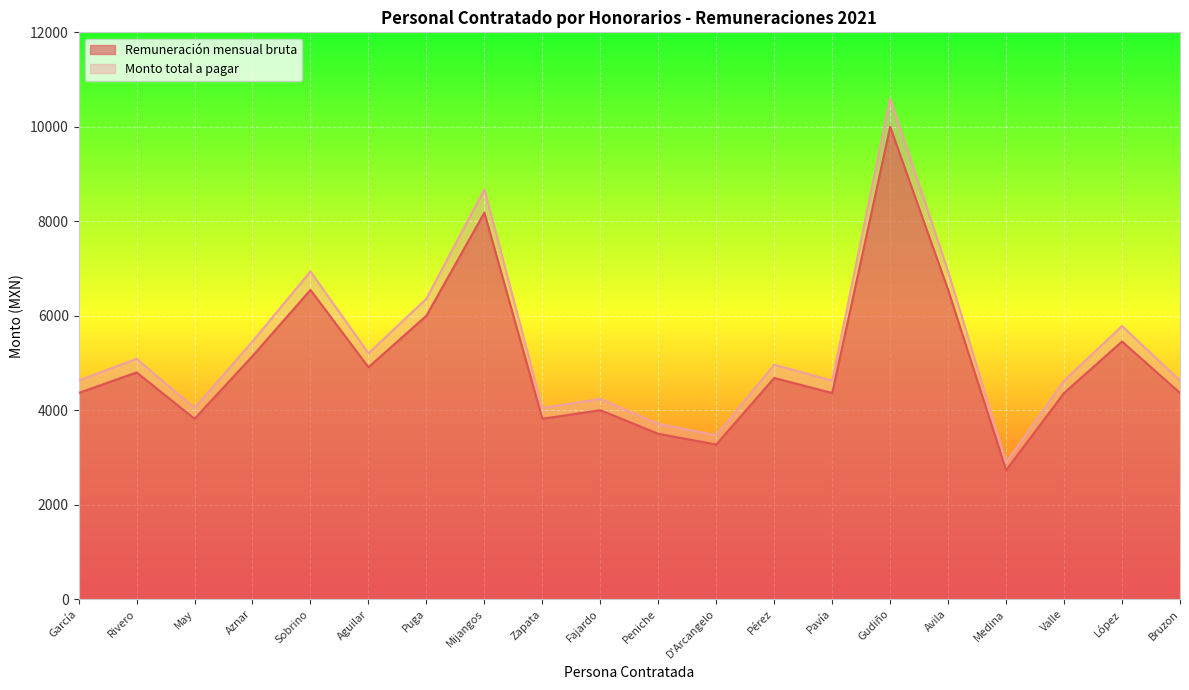

Reading right to left, list all the values displayed in this chart.

Remuneración mensual bruta: 4363.6	5454.5	4363.6	2727.3	6545.4	10000.0	4363.6	4681.8	3272.7	3500.0	4000.0	3818.2	8181.2	6000.0	4909.1	6545.4	5145.8	3818.2	4800.0	4363.6
Monto total a pagar: 4625.4	5781.8	4625.4	2890.9	6938.2	10600.0	4625.4	4962.7	3469.1	3710.0	4240.0	4047.3	8672.7	6360.0	5203.6	6938.2	5454.5	4047.3	5088.0	4625.4